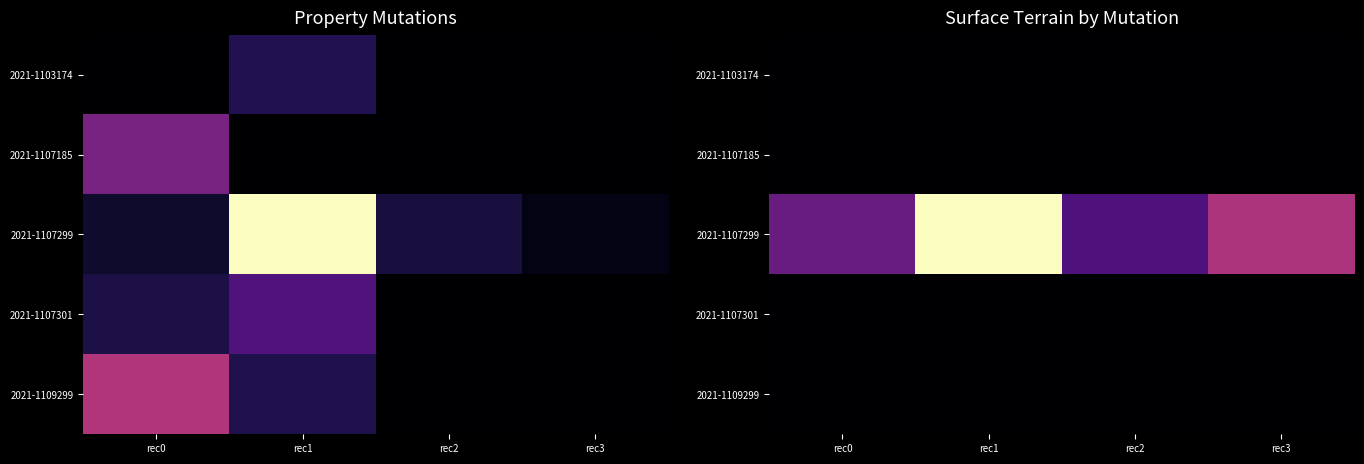

How many distinct data groups are displayed?

5